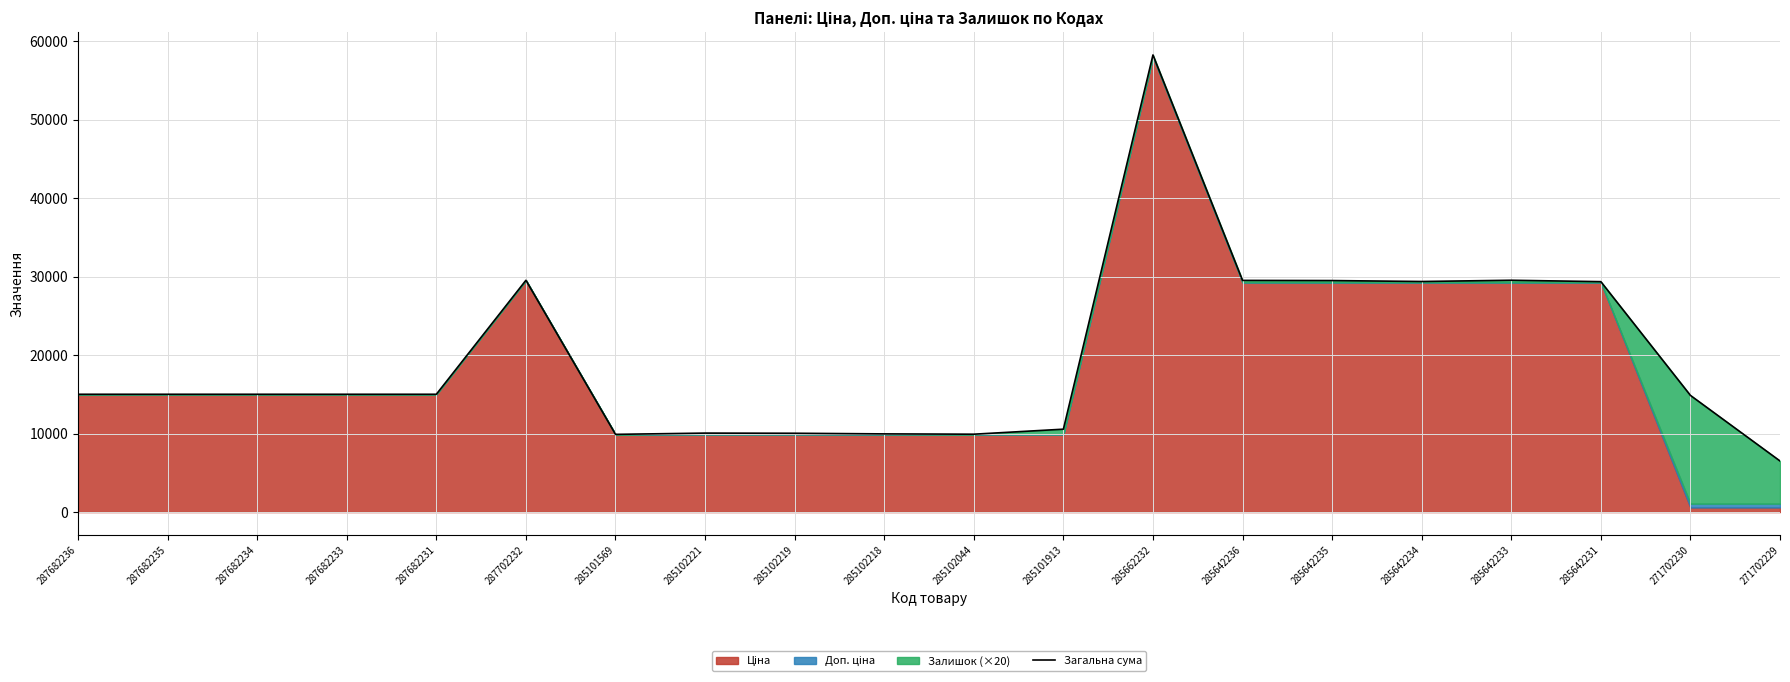

Reading left to right, list all the values displayed in this chart.

287682236=15019.2	287682235=15019.2	287682234=15019.2	287682233=15019.2	287682231=15019.2	287702232=29548.9	285101569=9908.5	285102221=10068.5	285102219=10048.5	285102218=9968.5	285102044=9928.5	285101913=10568.5	285662232=58277.0	285642236=29534.9	285642235=29514.9	285642234=29394.9	285642233=29554.9	285642231=29374.9	271702230=14874.5	271702229=6514.5